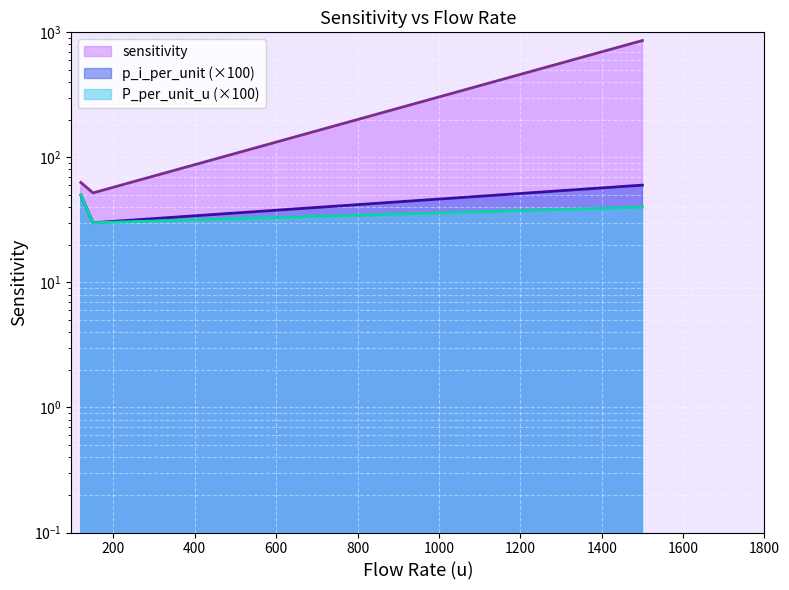

Reading left to right, transcribe all the data shown in this chart.

p_i_per_unit: 120=50	150=30	1500=60
P_per_unit_u: 120=50	150=30	1500=40
sensitivity: 120=63	150=52	1500=860